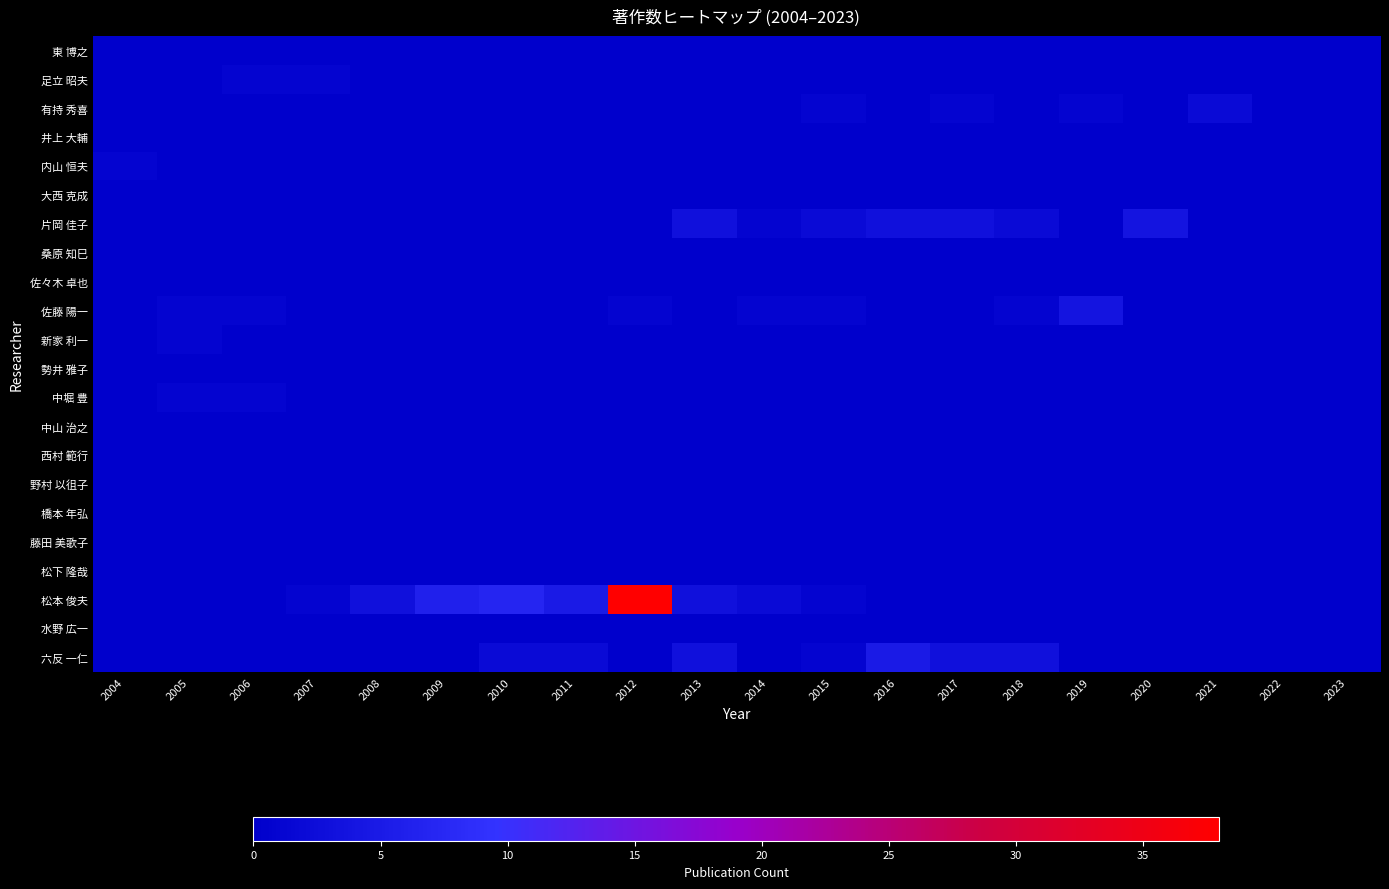

Reading left to right, transcribe all the data shown in this chart.

東 博之: 2004=0	2005=0	2006=0	2007=0	2008=0	2009=0	2010=0	2011=0	2012=0	2013=0	2014=0	2015=0	2016=0	2017=0	2018=0	2019=0	2020=0	2021=0	2022=0	2023=0
足立 昭夫: 2004=0	2005=0	2006=1	2007=1	2008=0	2009=0	2010=0	2011=0	2012=0	2013=0	2014=0	2015=0	2016=0	2017=0	2018=0	2019=0	2020=0	2021=0	2022=0	2023=0
有持 秀喜: 2004=0	2005=0	2006=0	2007=0	2008=0	2009=0	2010=0	2011=0	2012=0	2013=0	2014=0	2015=1	2016=0	2017=1	2018=0	2019=1	2020=0	2021=2	2022=0	2023=0
井上 大輔: 2004=0	2005=0	2006=0	2007=0	2008=0	2009=0	2010=0	2011=0	2012=0	2013=0	2014=0	2015=0	2016=0	2017=0	2018=0	2019=0	2020=0	2021=0	2022=0	2023=0
内山 恒夫: 2004=1	2005=0	2006=0	2007=0	2008=0	2009=0	2010=0	2011=0	2012=0	2013=0	2014=0	2015=0	2016=0	2017=0	2018=0	2019=0	2020=0	2021=0	2022=0	2023=0
大西 克成: 2004=0	2005=0	2006=0	2007=0	2008=0	2009=0	2010=0	2011=0	2012=0	2013=0	2014=0	2015=0	2016=0	2017=0	2018=0	2019=0	2020=0	2021=0	2022=0	2023=0
片岡 佳子: 2004=0	2005=0	2006=0	2007=0	2008=0	2009=0	2010=0	2011=0	2012=0	2013=3	2014=1	2015=2	2016=3	2017=3	2018=2	2019=0	2020=4	2021=0	2022=0	2023=0
桑原 知巳: 2004=0	2005=0	2006=0	2007=0	2008=0	2009=0	2010=0	2011=0	2012=0	2013=0	2014=0	2015=0	2016=0	2017=0	2018=0	2019=0	2020=0	2021=0	2022=0	2023=0
佐々木 卓也: 2004=0	2005=0	2006=0	2007=0	2008=0	2009=0	2010=0	2011=0	2012=0	2013=0	2014=0	2015=0	2016=0	2017=0	2018=0	2019=0	2020=0	2021=0	2022=0	2023=0
佐藤 陽一: 2004=0	2005=1	2006=1	2007=0	2008=0	2009=0	2010=0	2011=0	2012=1	2013=0	2014=1	2015=1	2016=0	2017=0	2018=1	2019=4	2020=0	2021=0	2022=0	2023=0
新家 利一: 2004=0	2005=1	2006=0	2007=0	2008=0	2009=0	2010=0	2011=0	2012=0	2013=0	2014=0	2015=0	2016=0	2017=0	2018=0	2019=0	2020=0	2021=0	2022=0	2023=0
勢井 雅子: 2004=0	2005=0	2006=0	2007=0	2008=0	2009=0	2010=0	2011=0	2012=0	2013=0	2014=0	2015=0	2016=0	2017=0	2018=0	2019=0	2020=0	2021=0	2022=0	2023=0
中堀 豊: 2004=0	2005=1	2006=1	2007=0	2008=0	2009=0	2010=0	2011=0	2012=0	2013=0	2014=0	2015=0	2016=0	2017=0	2018=0	2019=0	2020=0	2021=0	2022=0	2023=0
中山 治之: 2004=0	2005=0	2006=0	2007=0	2008=0	2009=0	2010=0	2011=0	2012=0	2013=0	2014=0	2015=0	2016=0	2017=0	2018=0	2019=0	2020=0	2021=0	2022=0	2023=0
西村 範行: 2004=0	2005=0	2006=0	2007=0	2008=0	2009=0	2010=0	2011=0	2012=0	2013=0	2014=0	2015=0	2016=0	2017=0	2018=0	2019=0	2020=0	2021=0	2022=0	2023=0
野村 以徂子: 2004=0	2005=0	2006=0	2007=0	2008=0	2009=0	2010=0	2011=0	2012=0	2013=0	2014=0	2015=0	2016=0	2017=0	2018=0	2019=0	2020=0	2021=0	2022=0	2023=0
橋本 年弘: 2004=0	2005=0	2006=0	2007=0	2008=0	2009=0	2010=0	2011=0	2012=0	2013=0	2014=0	2015=0	2016=0	2017=0	2018=0	2019=0	2020=0	2021=0	2022=0	2023=0
藤田 美歌子: 2004=0	2005=0	2006=0	2007=0	2008=0	2009=0	2010=0	2011=0	2012=0	2013=0	2014=0	2015=0	2016=0	2017=0	2018=0	2019=0	2020=0	2021=0	2022=0	2023=0
松下 隆哉: 2004=0	2005=0	2006=0	2007=0	2008=0	2009=0	2010=0	2011=0	2012=0	2013=0	2014=0	2015=0	2016=0	2017=0	2018=0	2019=0	2020=0	2021=0	2022=0	2023=0
松本 俊夫: 2004=0	2005=0	2006=0	2007=1	2008=3	2009=6	2010=7	2011=5	2012=38	2013=3	2014=2	2015=1	2016=0	2017=0	2018=0	2019=0	2020=0	2021=0	2022=0	2023=0
水野 広一: 2004=0	2005=0	2006=0	2007=0	2008=0	2009=0	2010=0	2011=0	2012=0	2013=0	2014=0	2015=0	2016=0	2017=0	2018=0	2019=0	2020=0	2021=0	2022=0	2023=0
六反 一仁: 2004=0	2005=0	2006=0	2007=0	2008=0	2009=0	2010=2	2011=2	2012=0	2013=3	2014=0	2015=1	2016=5	2017=3	2018=3	2019=0	2020=0	2021=0	2022=0	2023=0